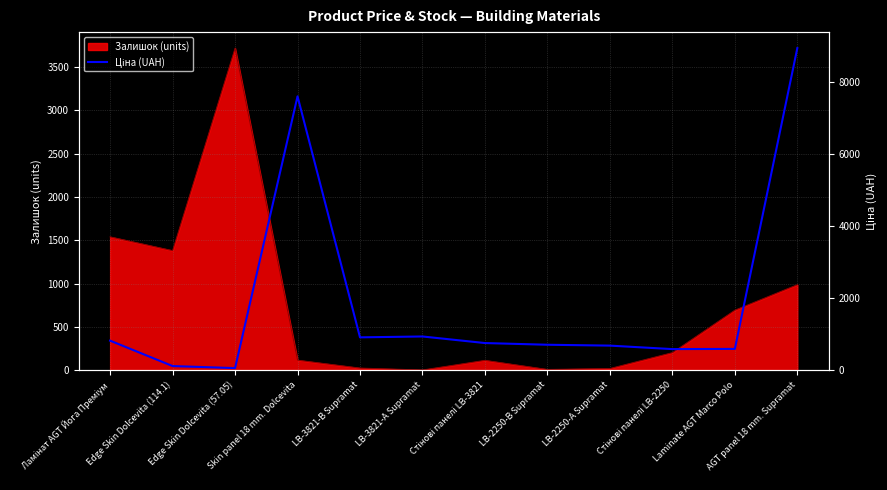

Approximately how many times larger is the value at LB-3821-В Supramat compared to Skin panel 18 mm. Dolcevita?

0.1